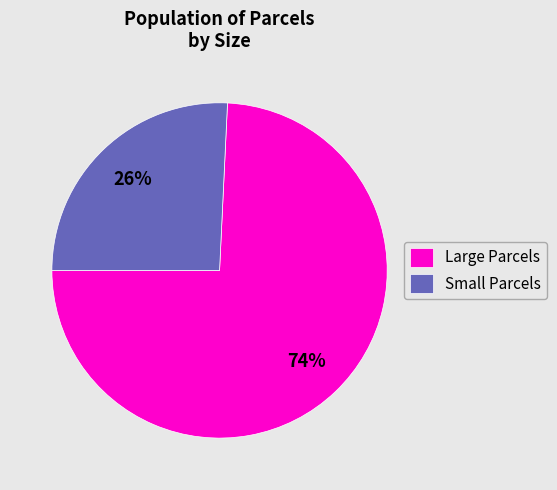

Do Small Parcels and Large Parcels together represent more than half of the pie?

Yes